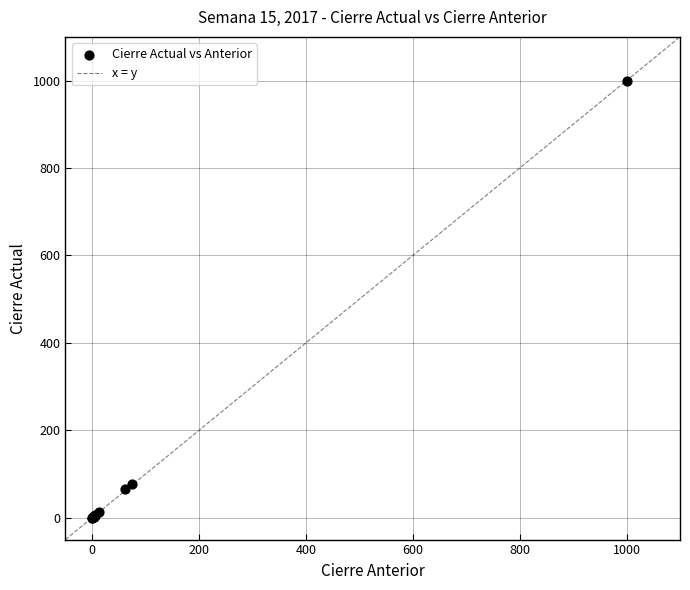

What Y value in the scatter plot is closest to 500?

77.8